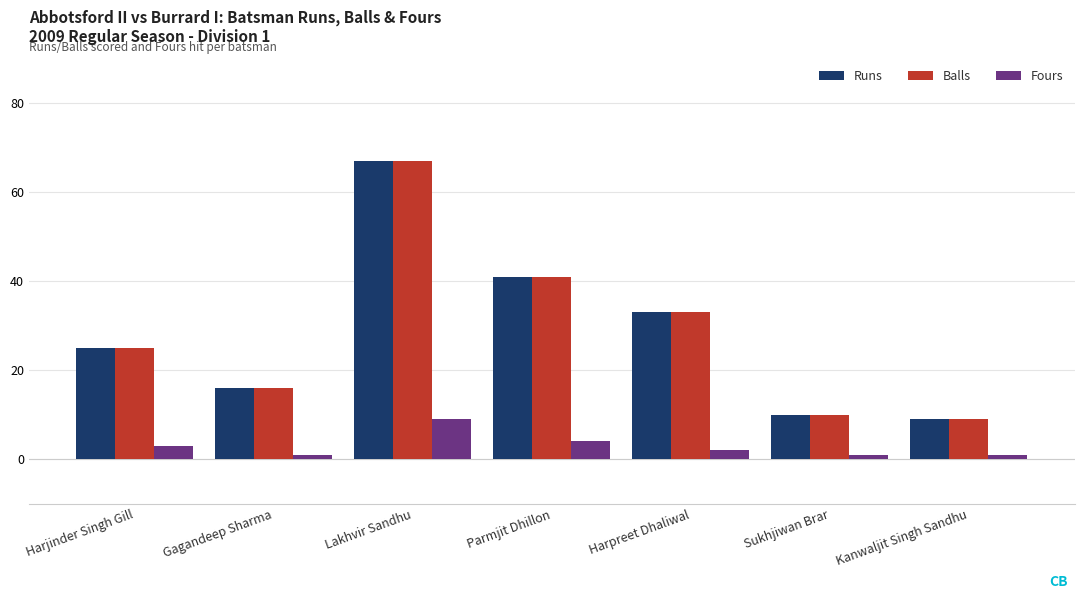

Does the chart contain any negative values?

No